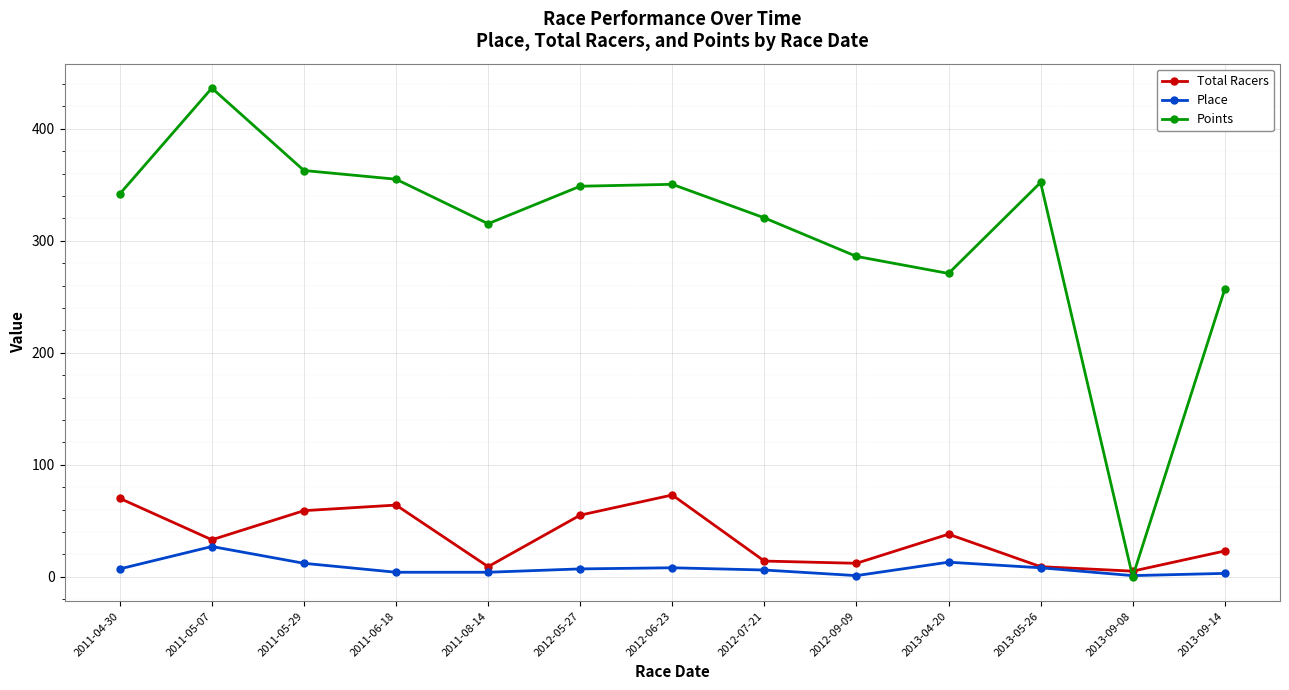

Count the number of data series in this chart.

3